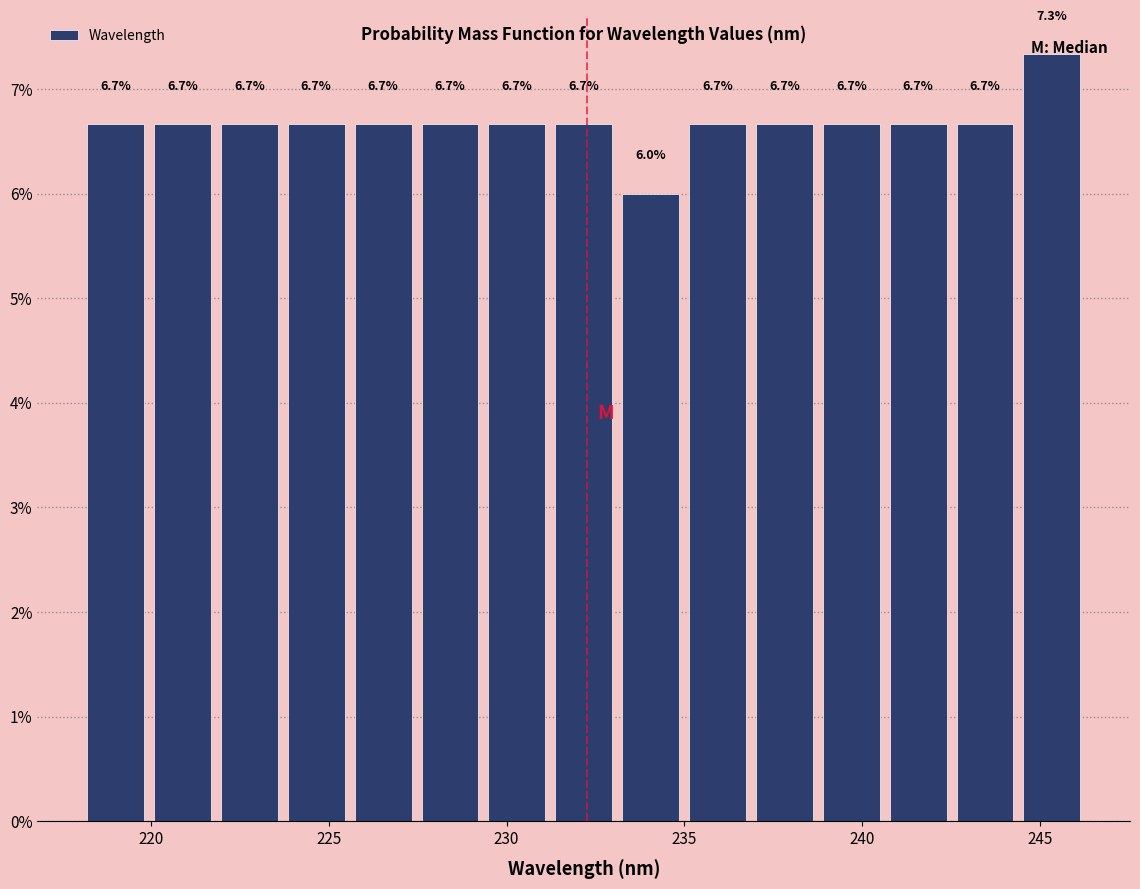

Read against the x-axis, roughly where is the centre of the tallest bar?

245.5